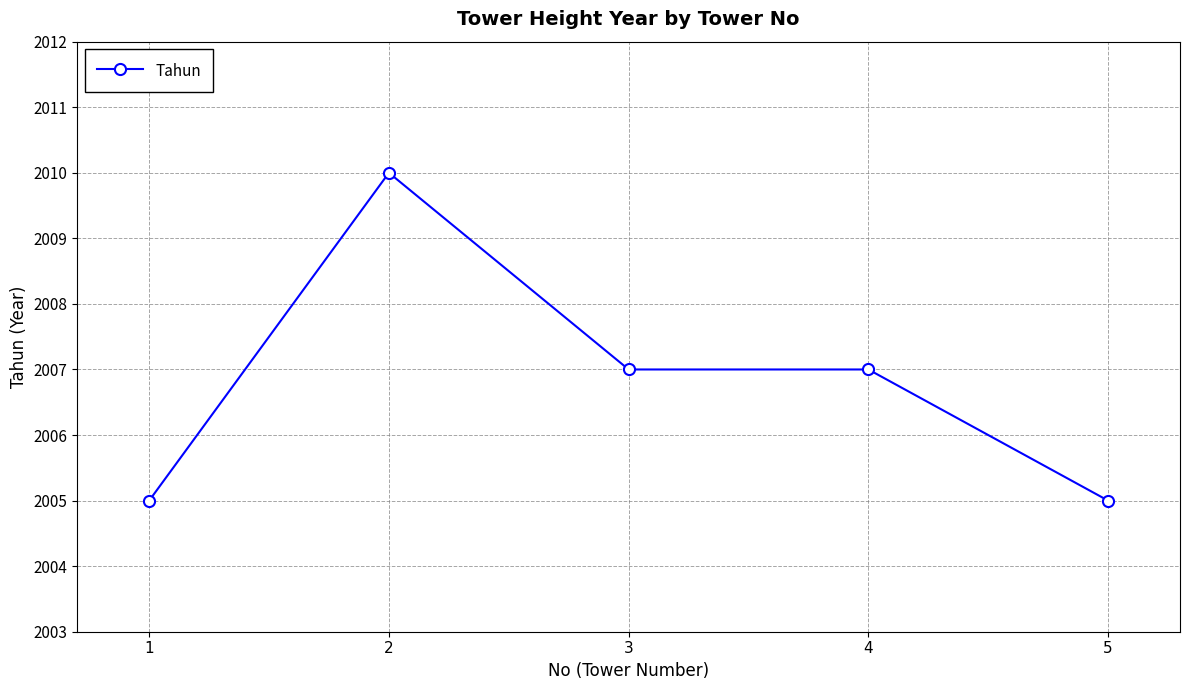

The value at 2 is 2725. True or false?

False